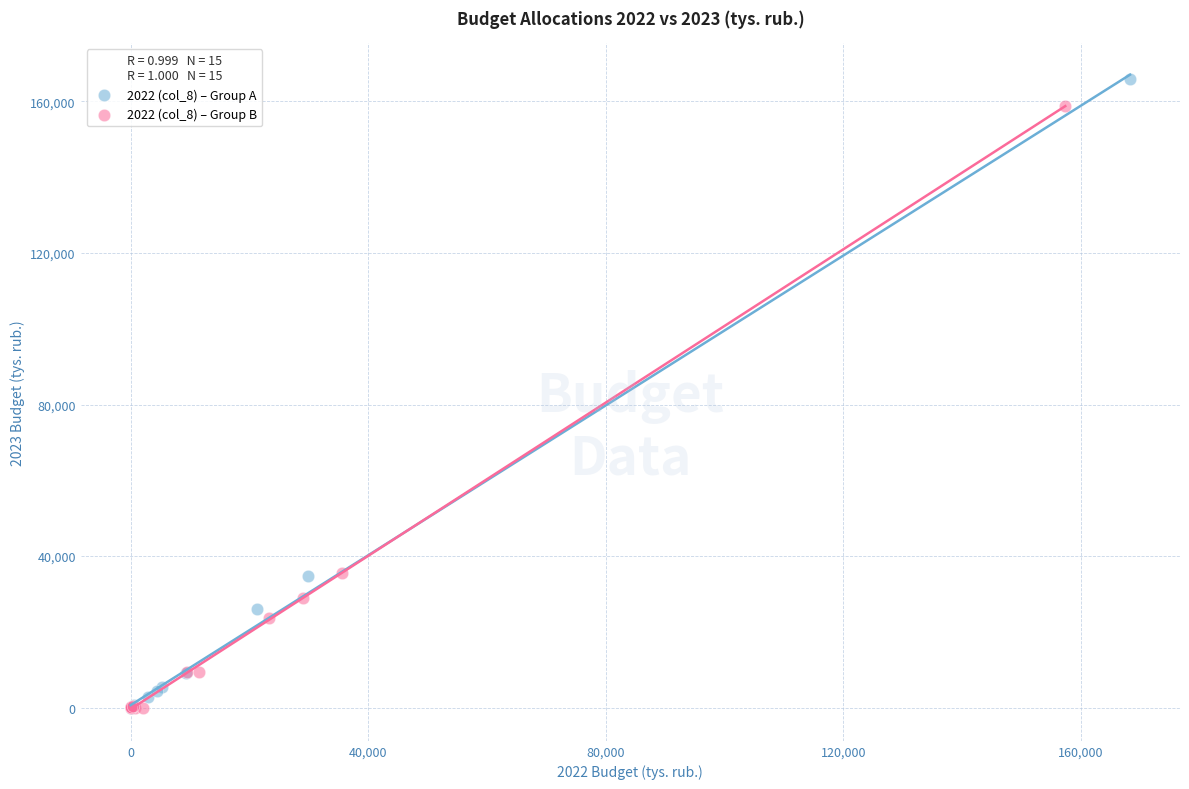

Which series has the largest Y range (max minus min)?

2022 (col_8) – Group A